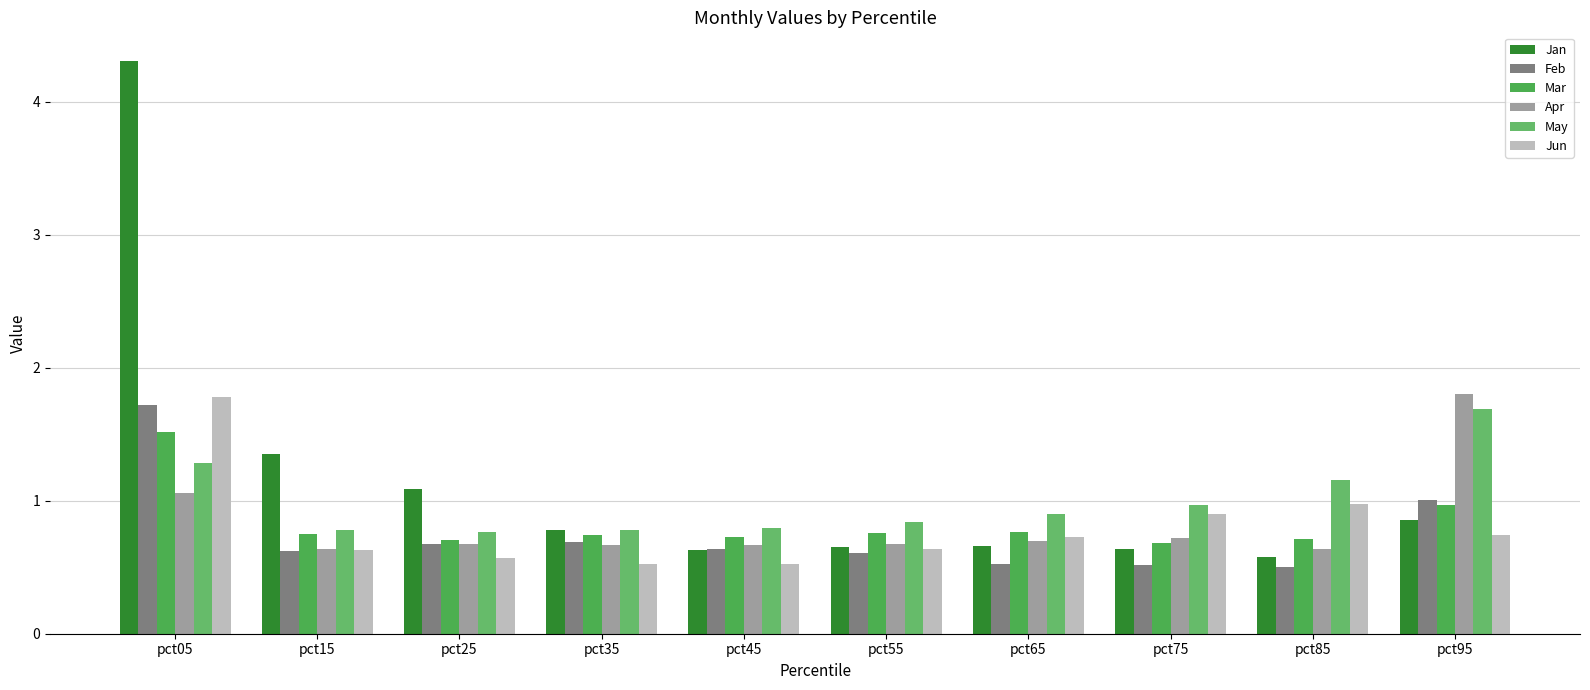

True or false: Jan has a value of 0.7 at pct15.

False